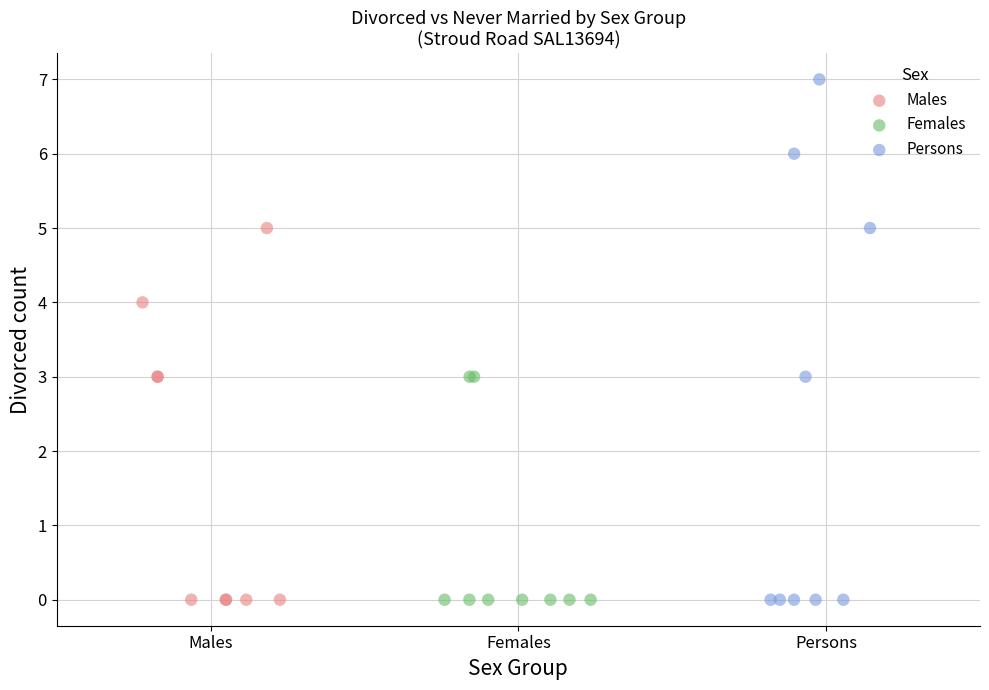

What are all the series names shown in the legend?

Males, Females, Persons